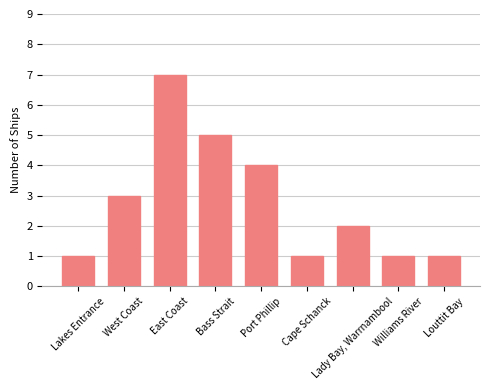

What is the greatest value displayed?

7